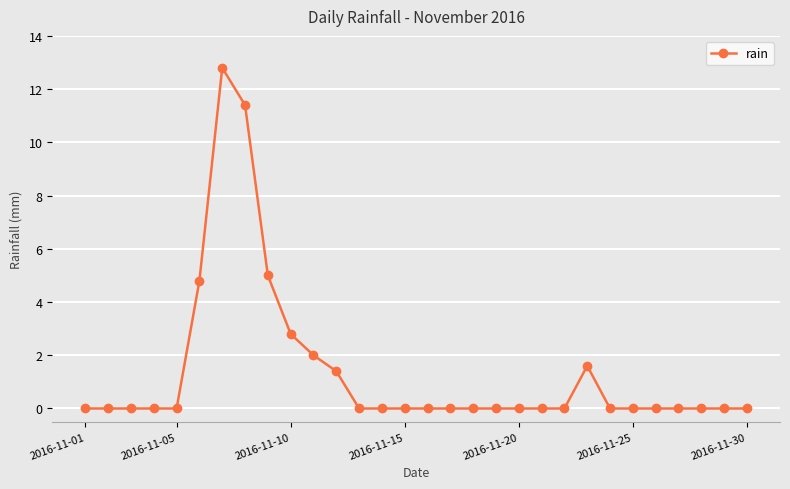

What is the value of the 23rd point from the left?

1.6